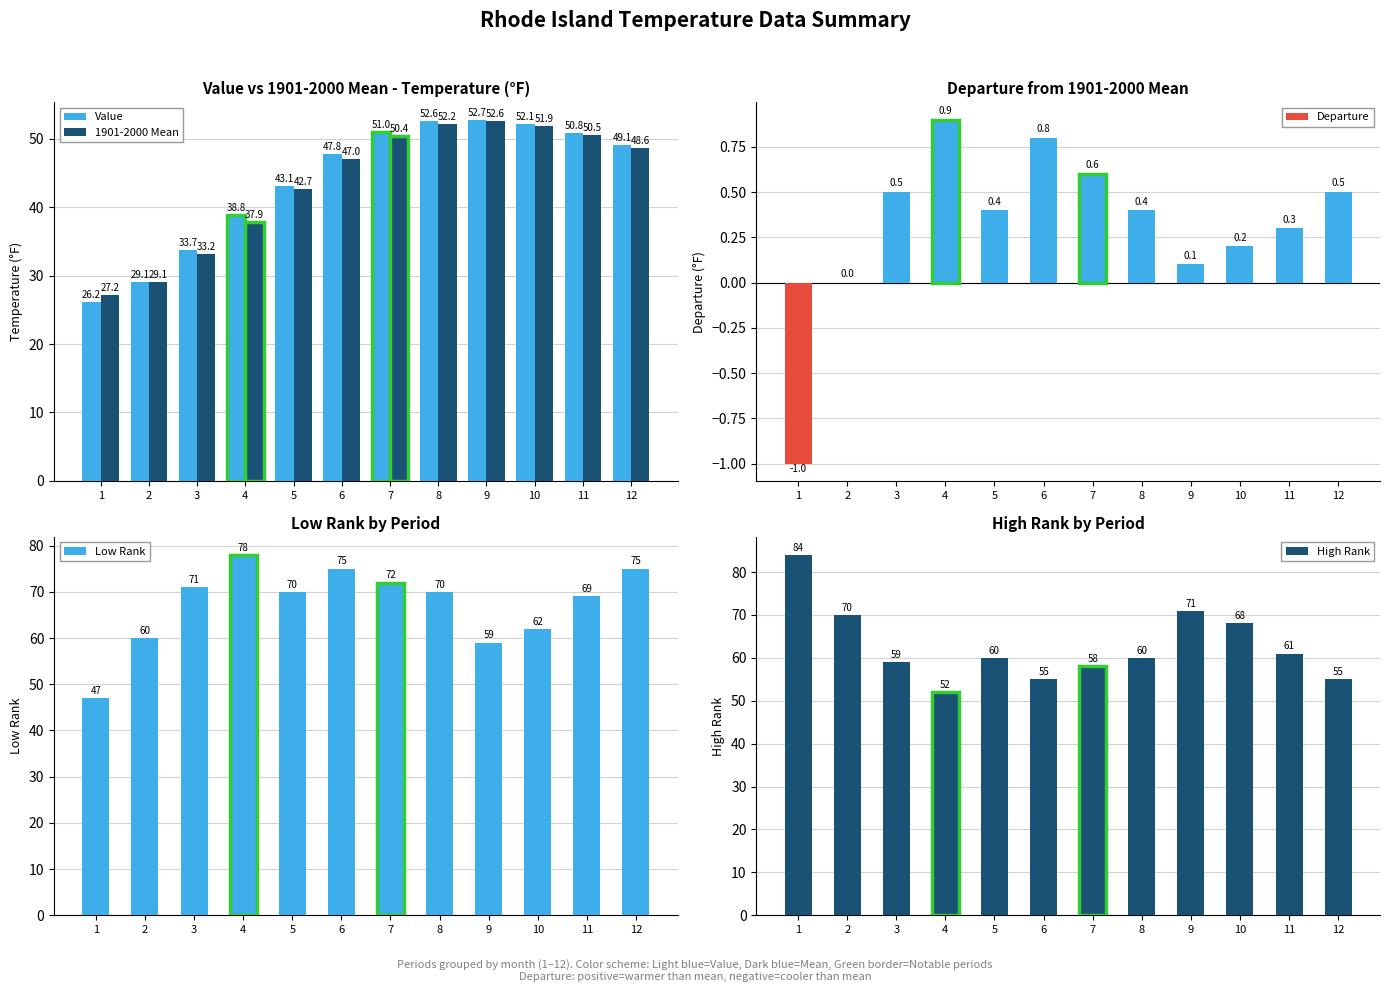

Reading right to left, extract all data points from this chart.

Value: 49.1	50.8	52.1	52.7	52.6	51.0	47.8	43.1	38.8	33.7	29.1	26.2
1901-2000 Mean: 48.6	50.5	51.9	52.6	52.2	50.4	47.0	42.7	37.9	33.2	29.1	27.2
Departure: 0.5	0.3	0.2	0.1	0.4	0.6	0.8	0.4	0.9	0.5	0.0	-1.0
Low Rank: 75.0	69.0	62.0	59.0	70.0	72.0	75.0	70.0	78.0	71.0	60.0	47.0
High Rank: 55.0	61.0	68.0	71.0	60.0	58.0	55.0	60.0	52.0	59.0	70.0	84.0